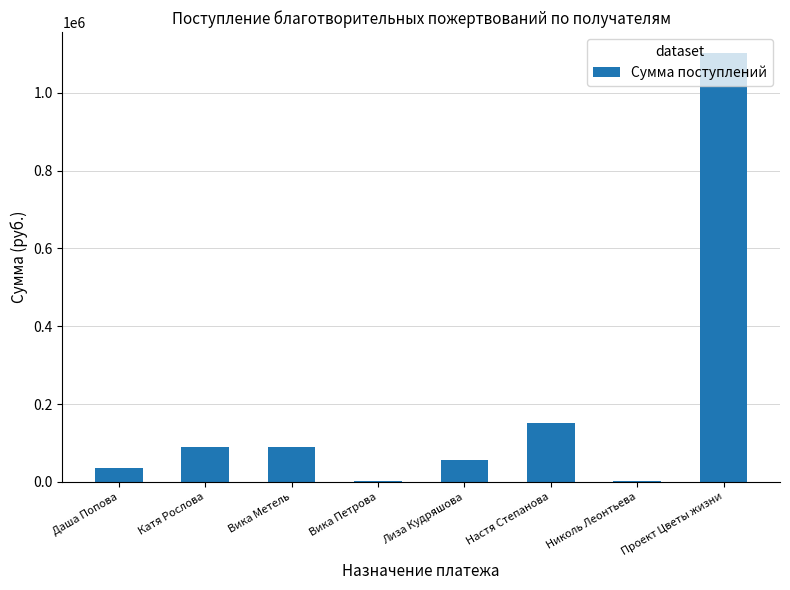

What is the approximate value at Вика Метель?

90000.0